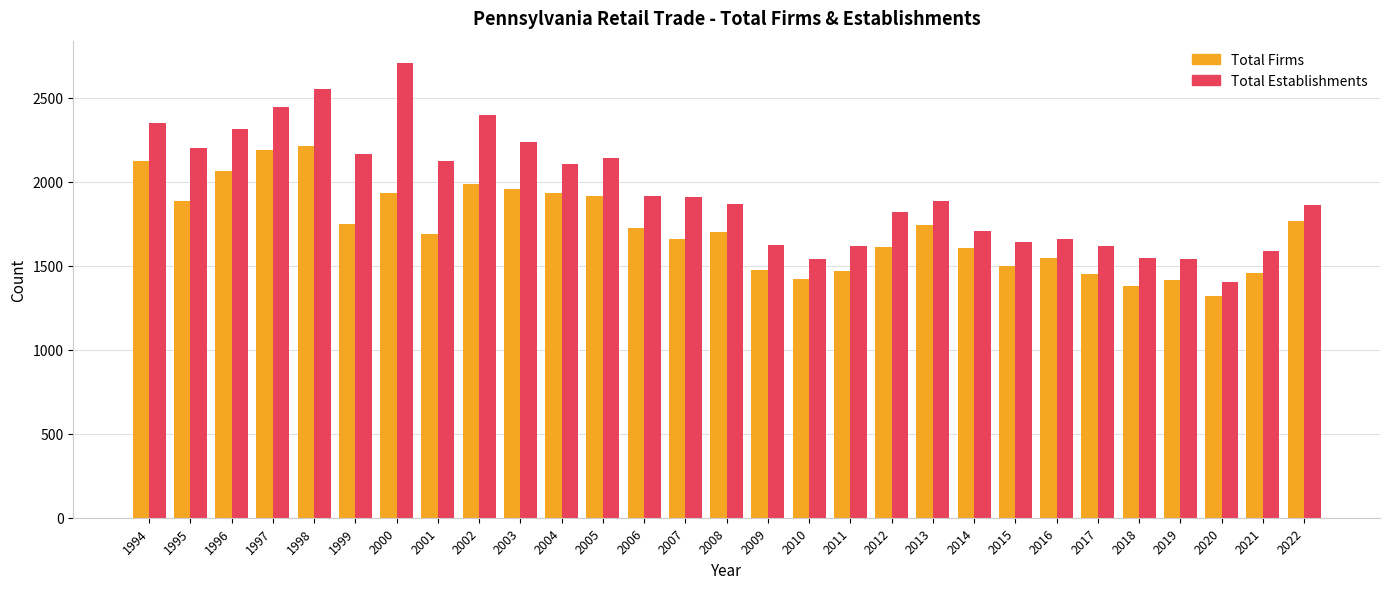

At which category is the sum across all series the highest?

1998